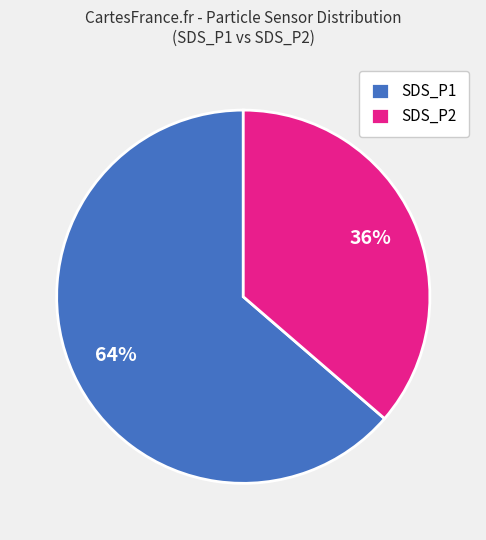

Rank the categories by value from lowest to highest.

SDS_P2, SDS_P1